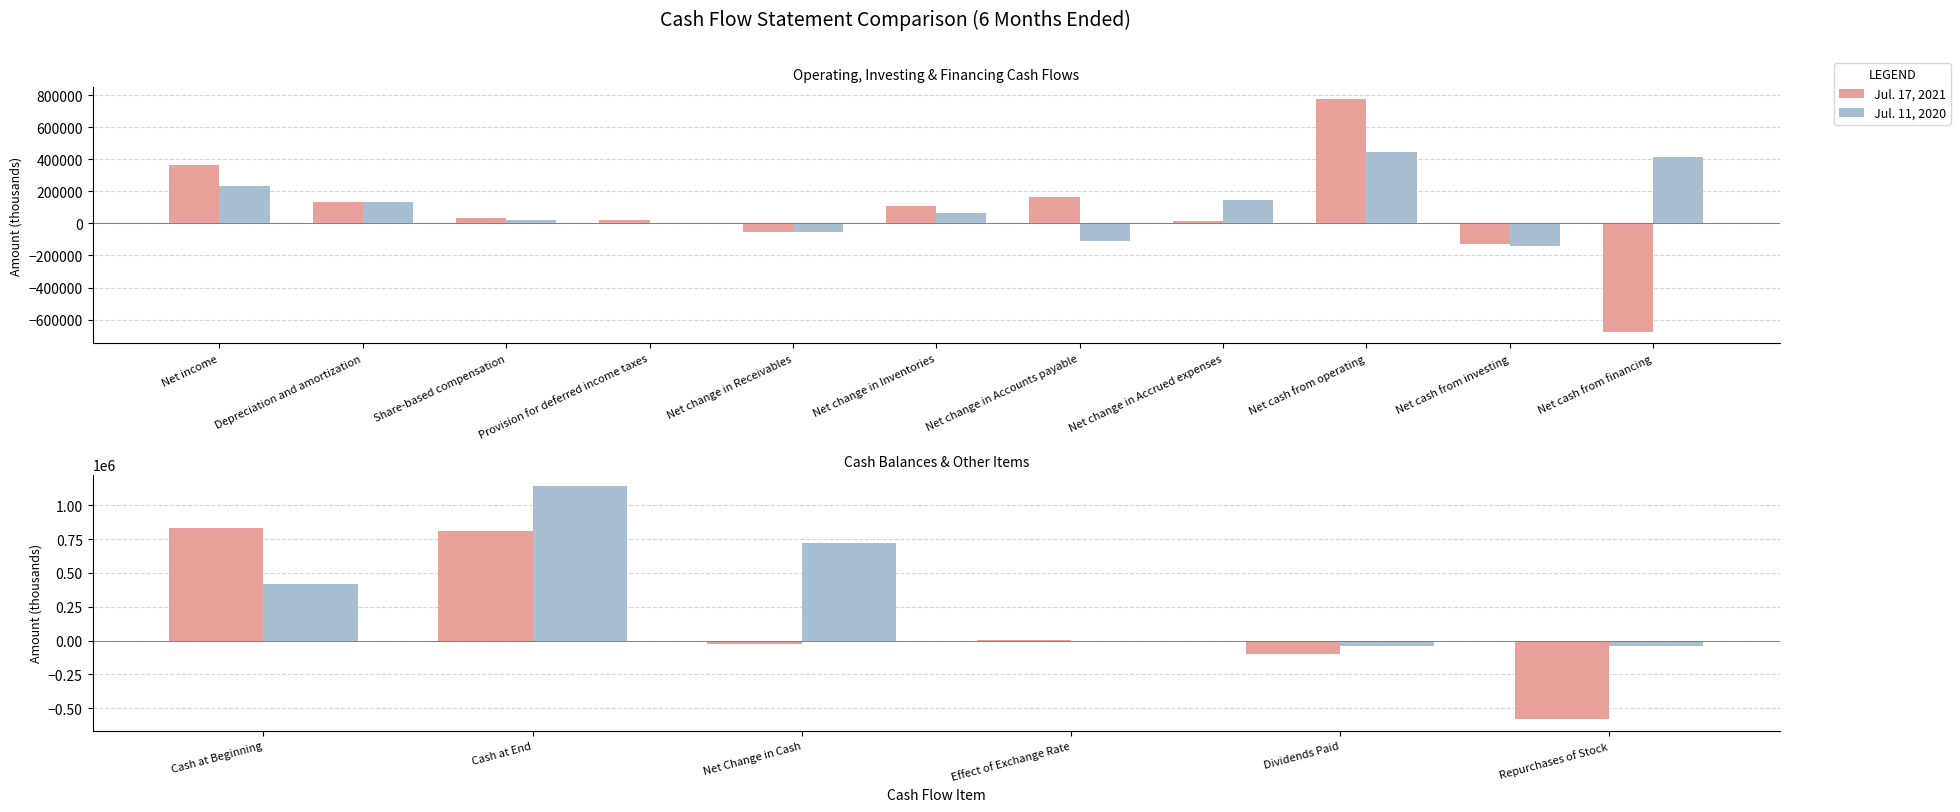

What is the minimum value for Jul. 17, 2021?

-579291